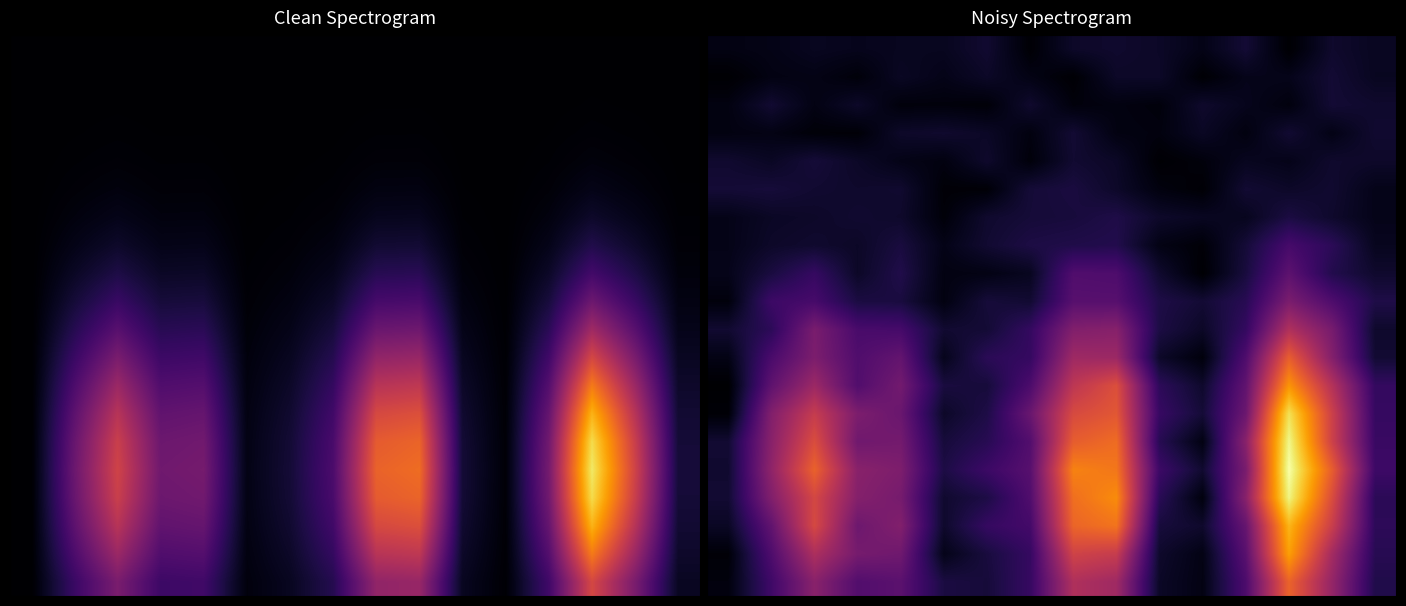

What is the greatest value displayed?

1.5